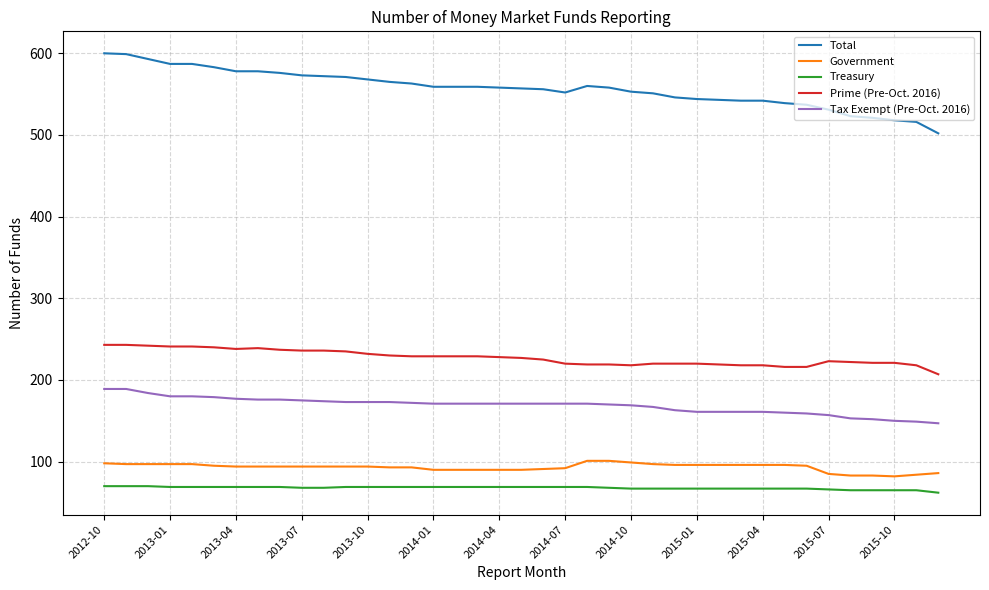

What is the maximum value for Government?

101